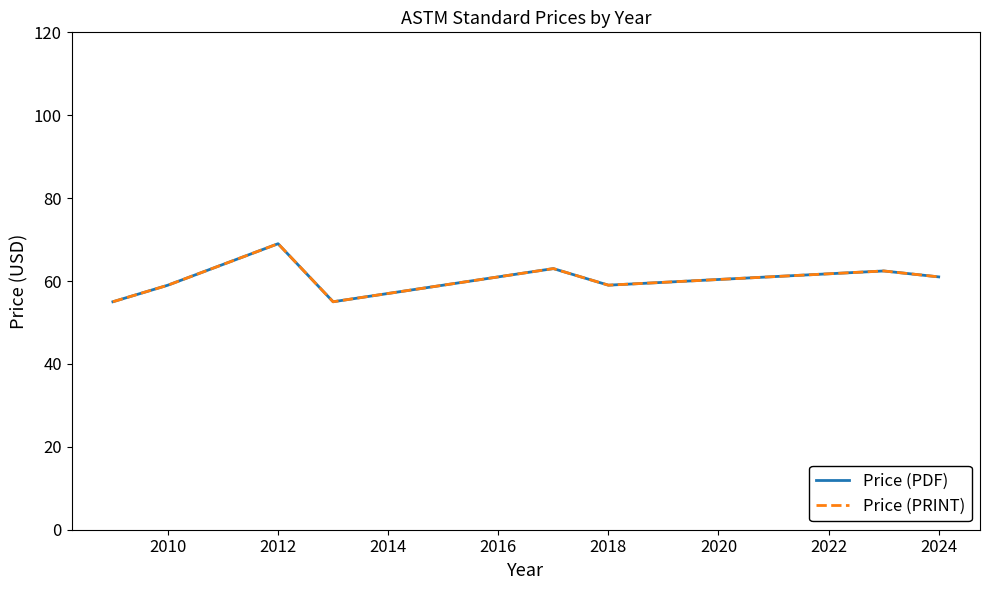

Does the chart have visible grid lines?

No